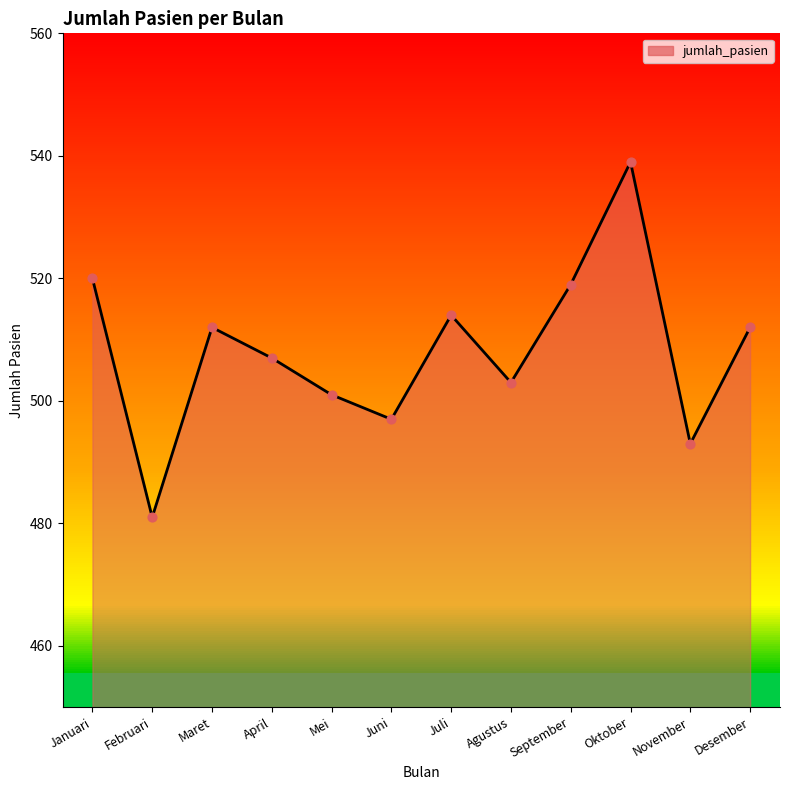

What is the change in value from Februari to Desember?

+31